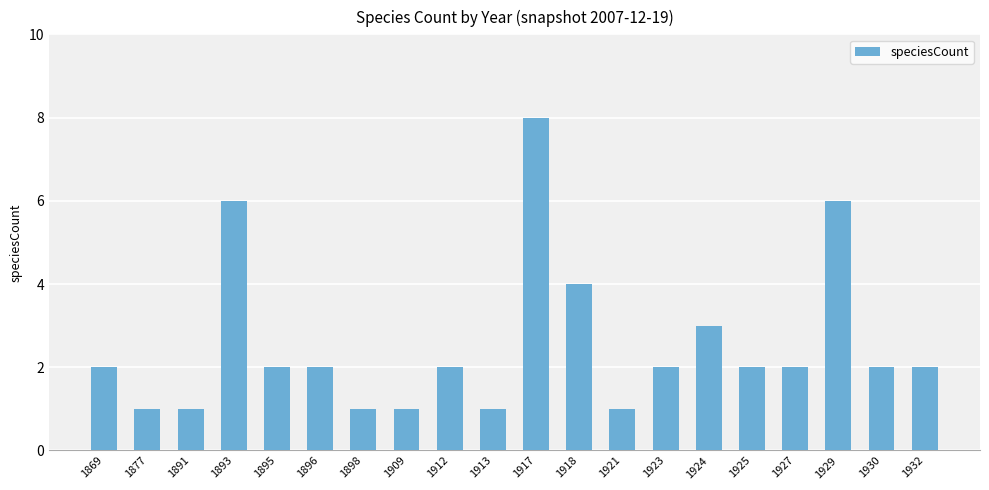

What is the average value?

3